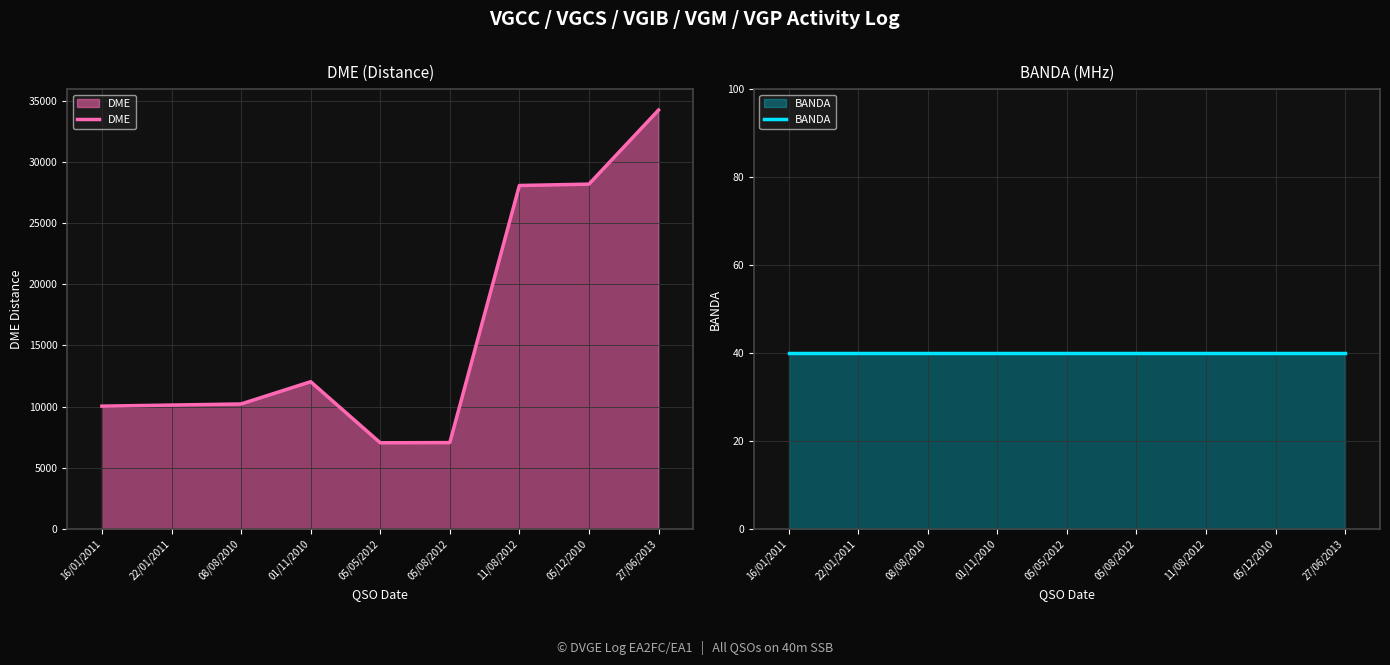

True or false: DME and BANDA cross at least once.

False